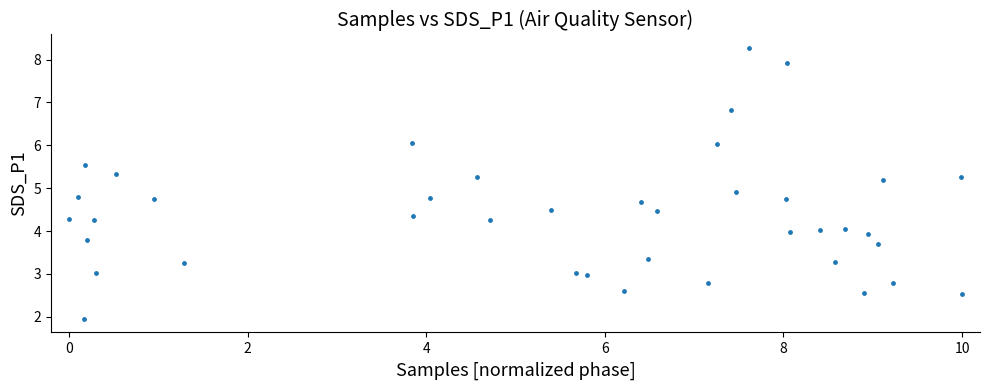

What Y value in the scatter plot is closest to 5?

4.9